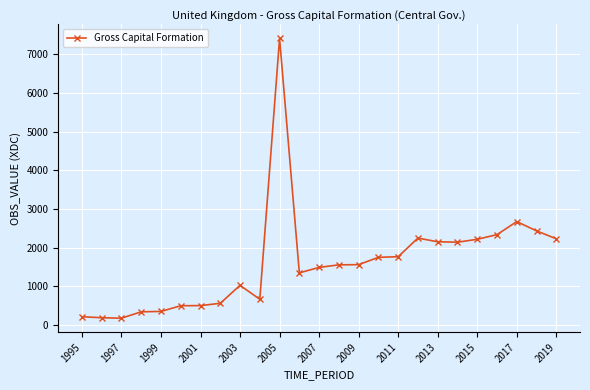

What is the maximum value shown in the chart?

7417